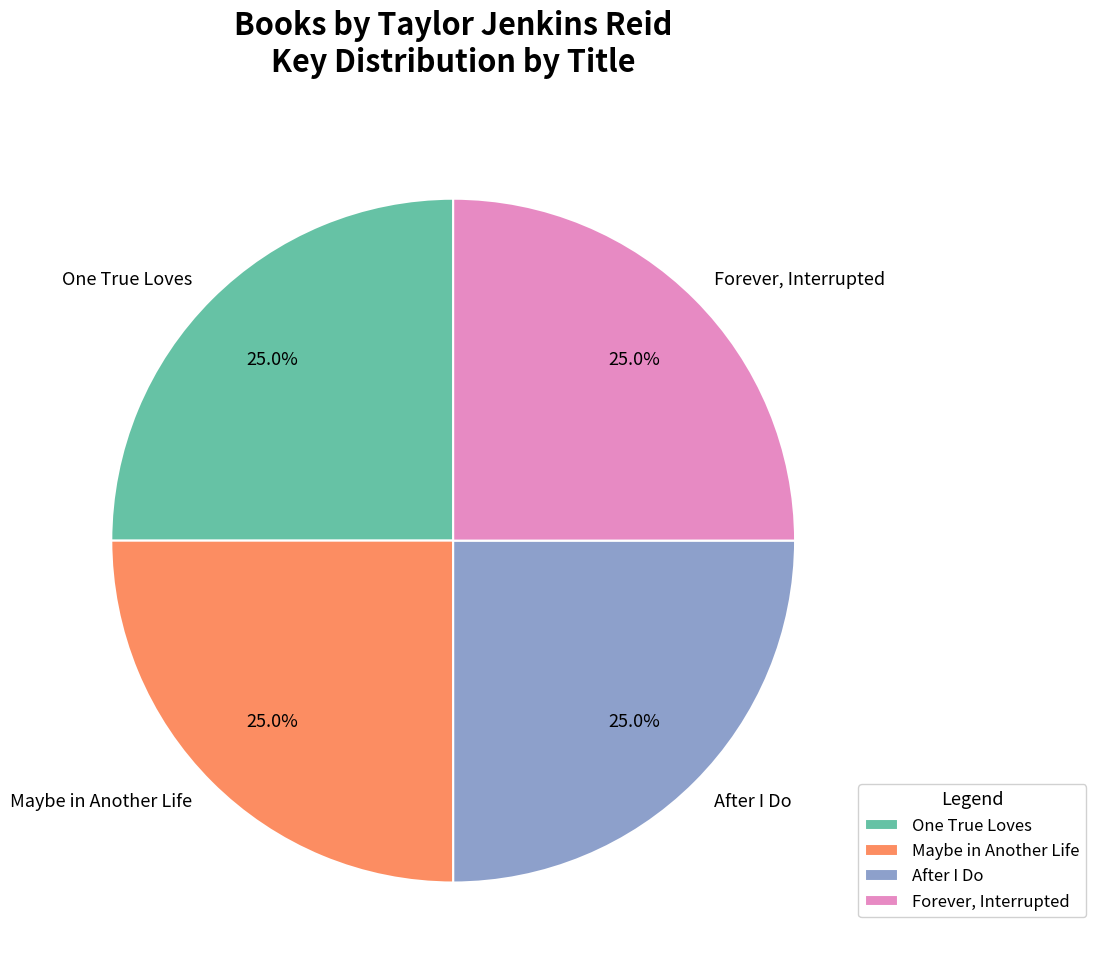

What is the ratio of the value at One True Loves to the value at Maybe in Another Life?

1.0